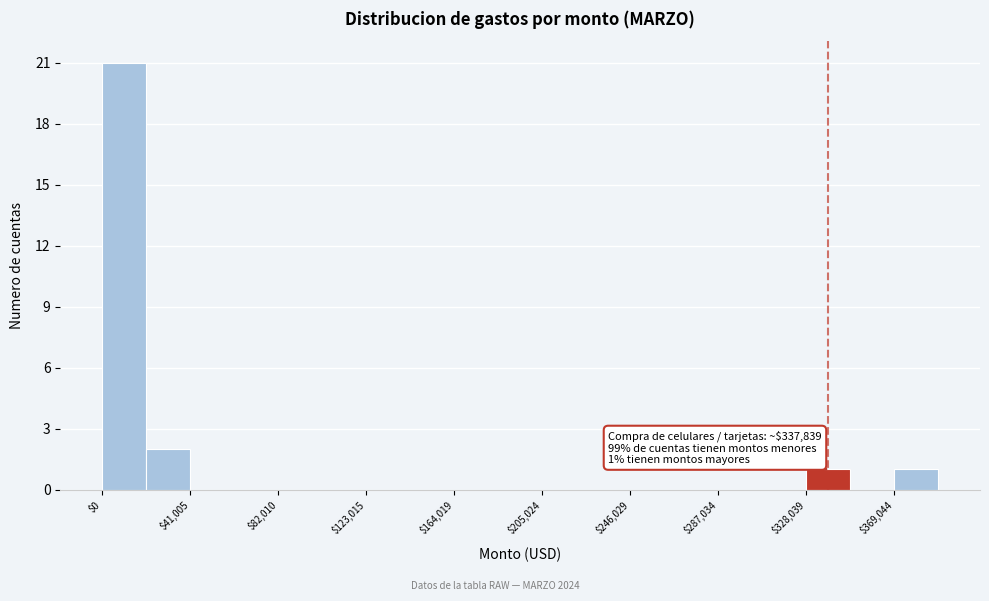

Which range on the x-axis has the tallest bar?

0 to 20000